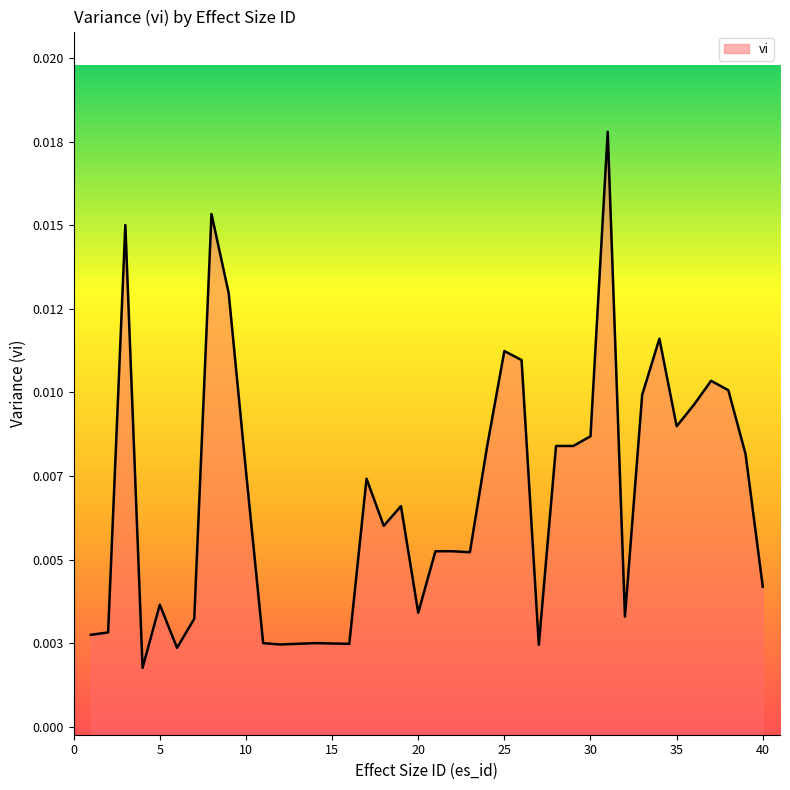

Does the chart display data point markers on the line(s)?

No